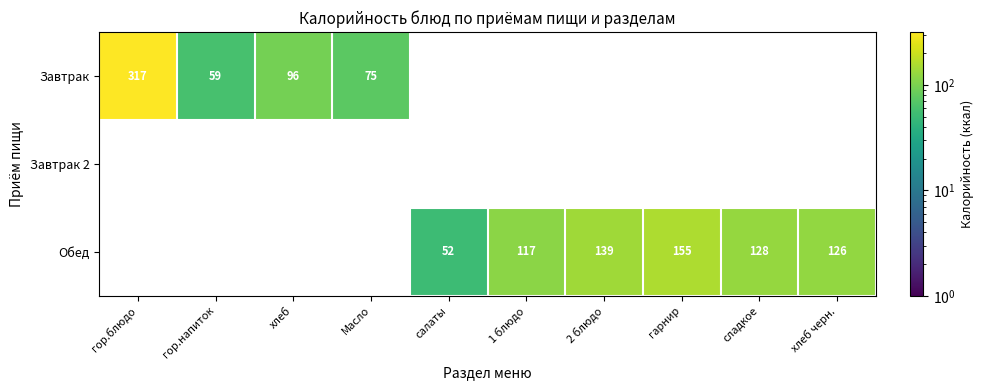

What is the greatest value displayed?

317